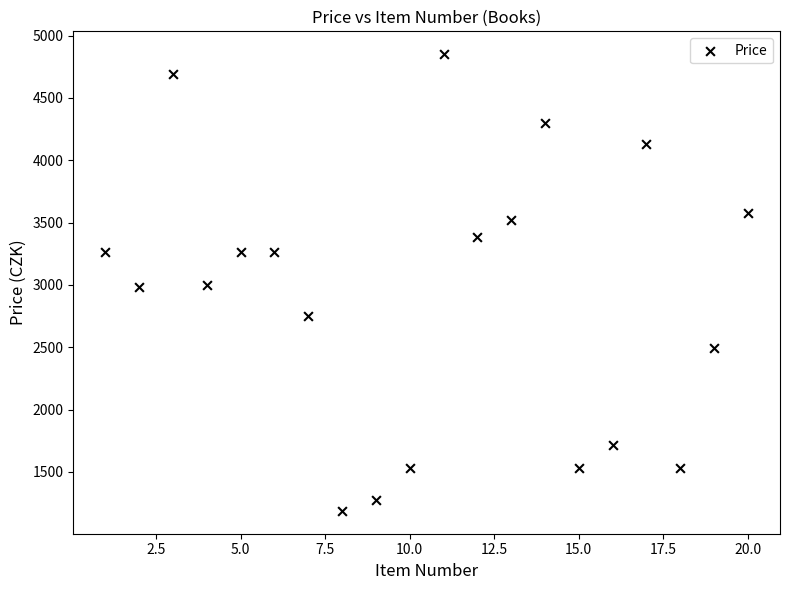

What is the range of Y values (max minus min)?

3663.6